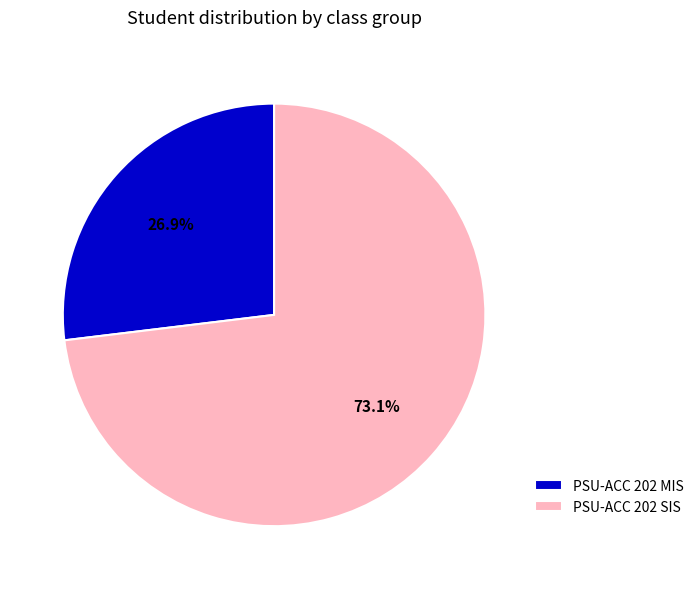

What percentage is the PSU-ACC 202 SIS slice, to the nearest percent?

73%